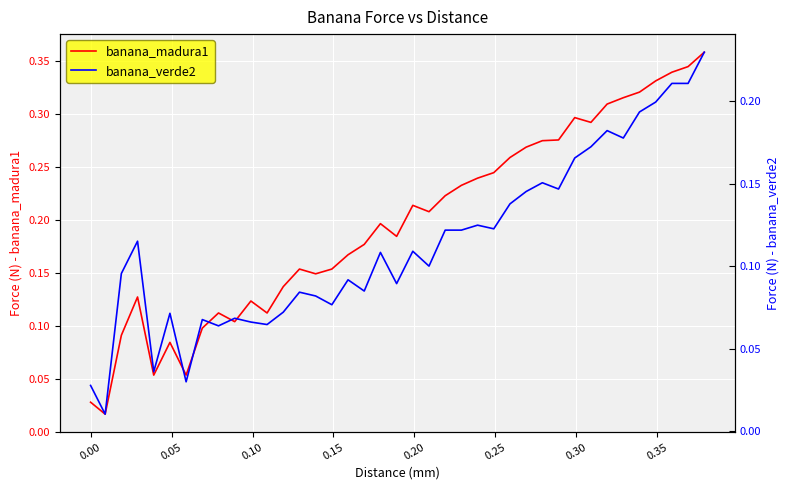

List the series in order of their peak value, lowest first.

banana_verde2, banana_madura1